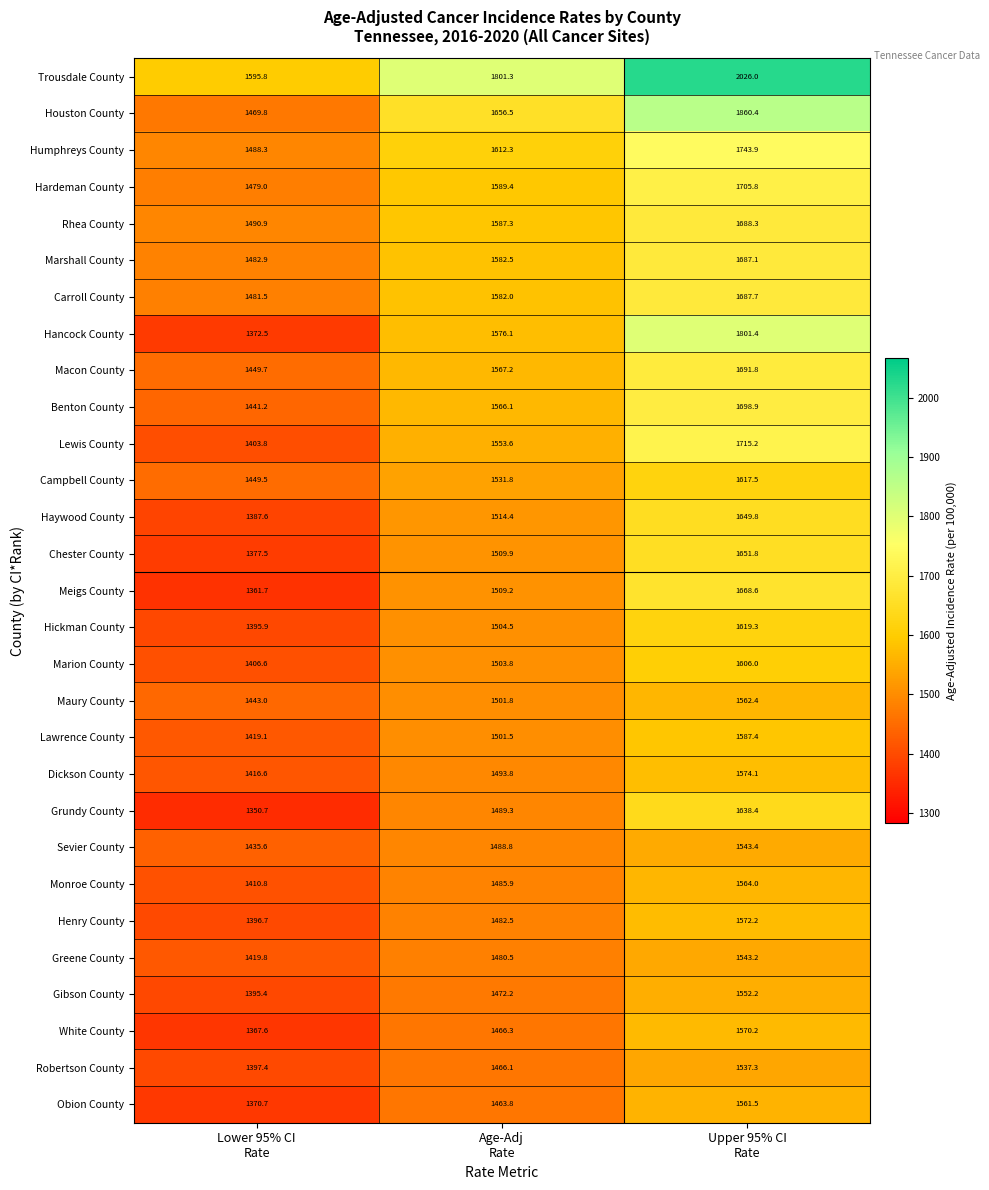

What is the maximum value shown in the chart?

2026.0